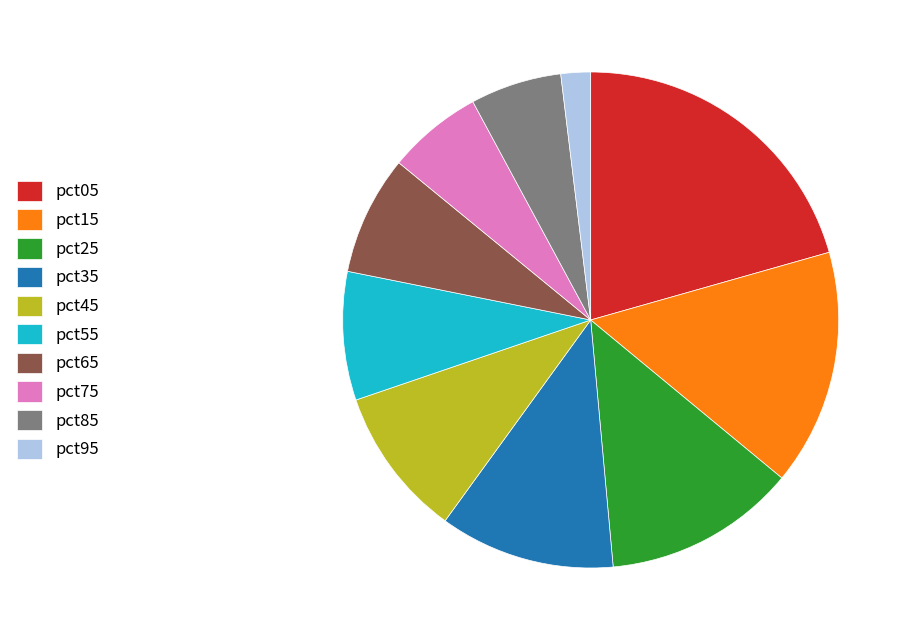

What is the smallest slice in the pie chart?

pct95